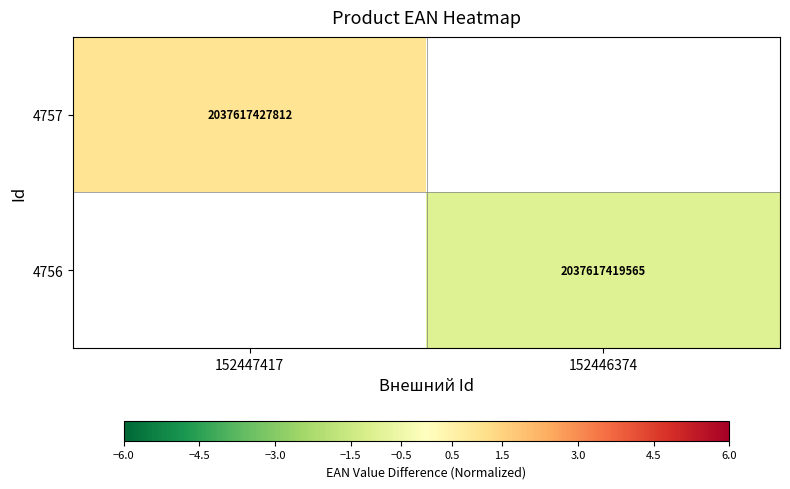

List the series in order of their overall mean, highest first.

4757, 4756